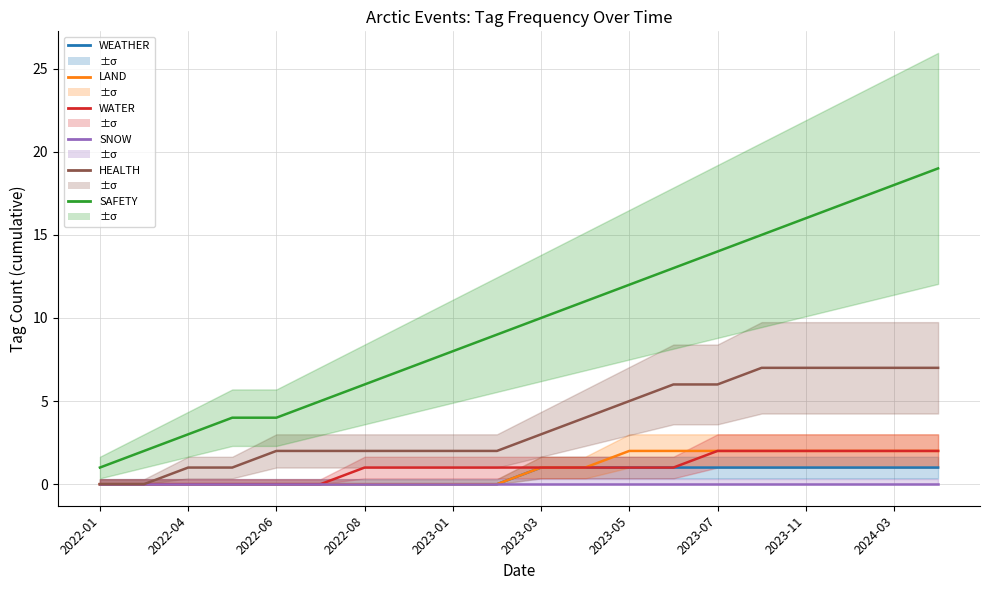

How many data points in WATER are above 1?

6